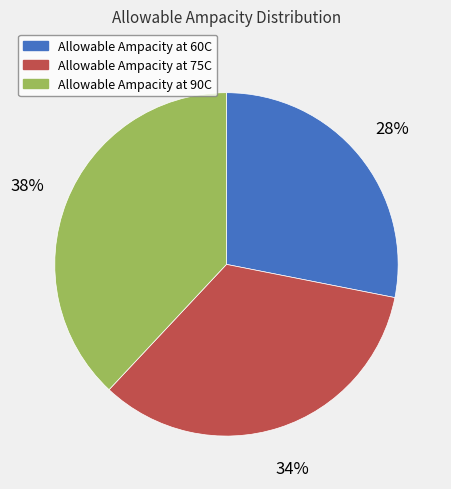

Which slice is the largest?

Allowable Ampacity at 90C